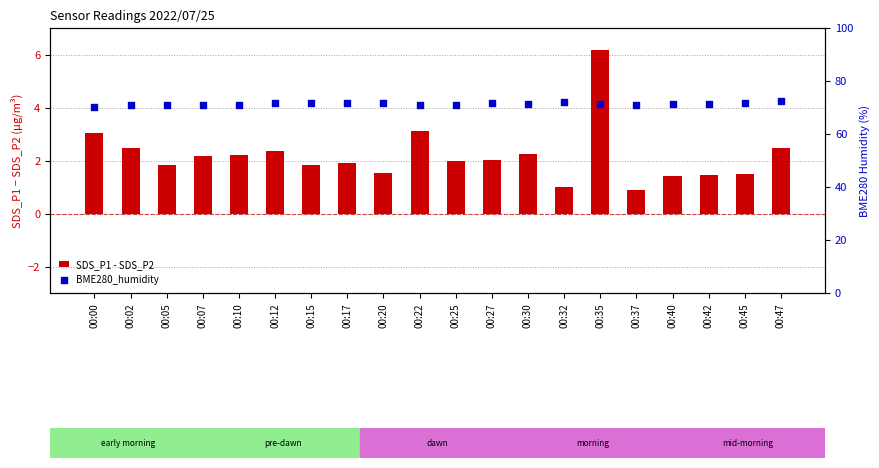

What is the total value across all series at 00:42?

72.9